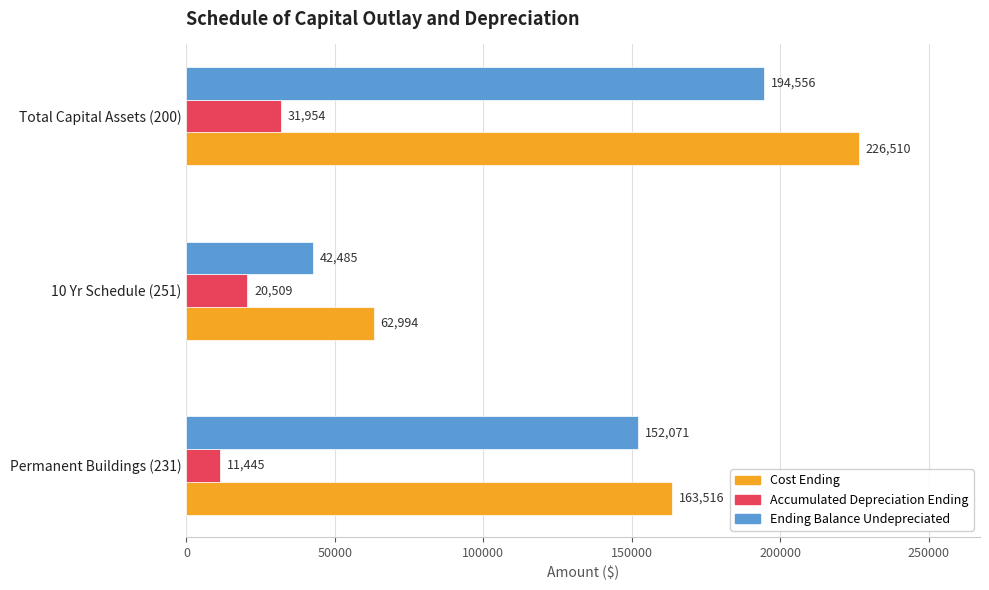

How many Cost Ending values are between 62994 and 226510?

3